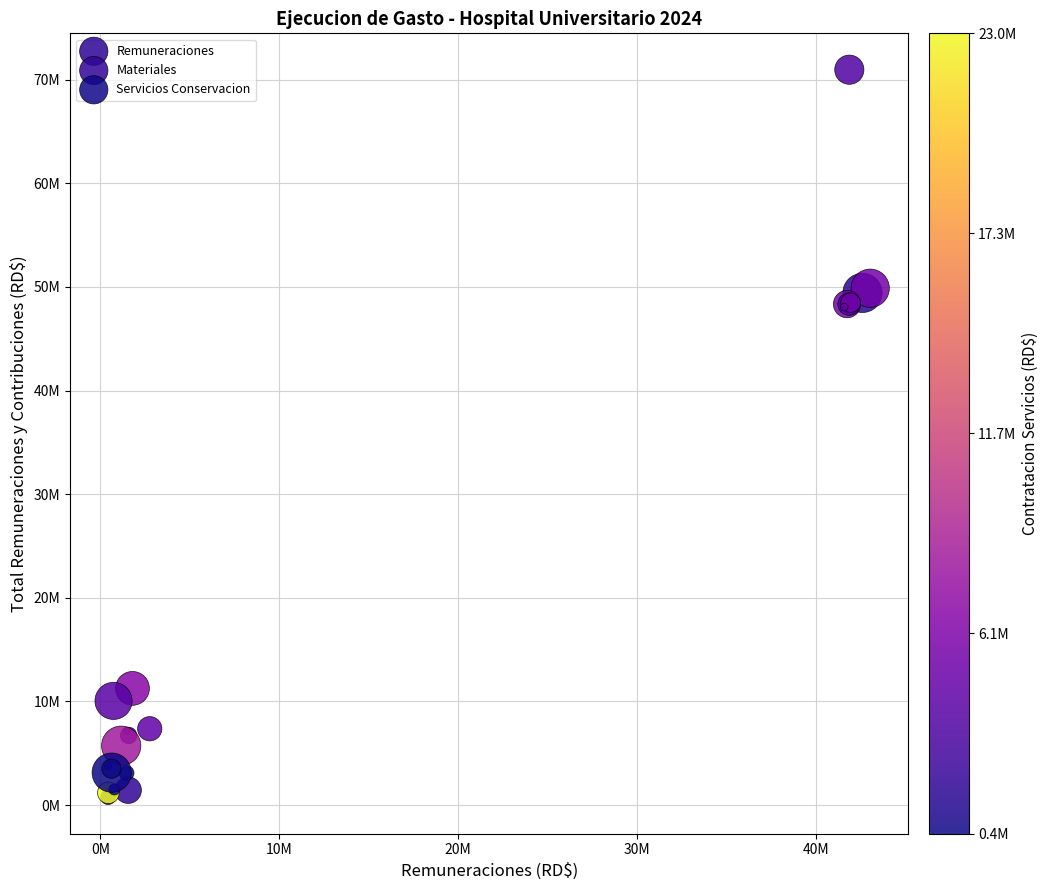

What are all the series names shown in the legend?

Remuneraciones, Materiales, Servicios Conservacion